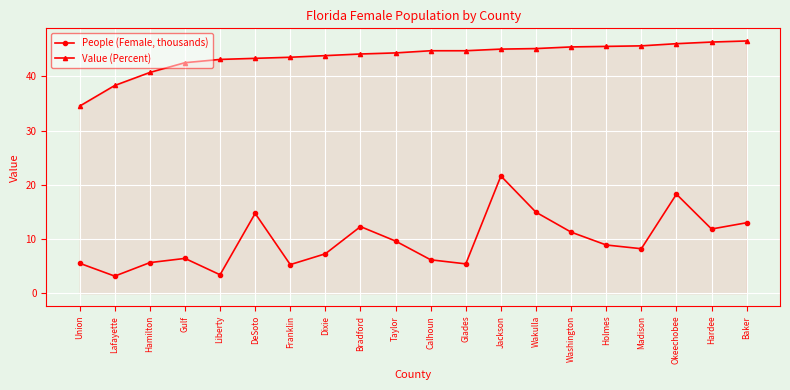

The Value (Percent) series shows 65.3 at Washington. True or false?

False